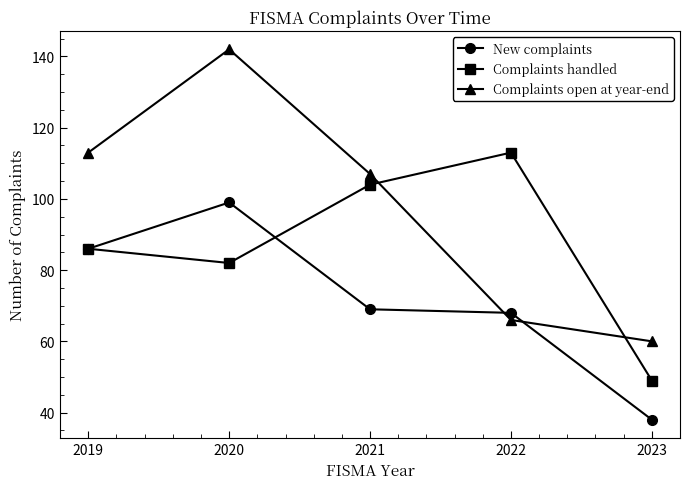

At which label does Complaints handled reach its peak?

2022